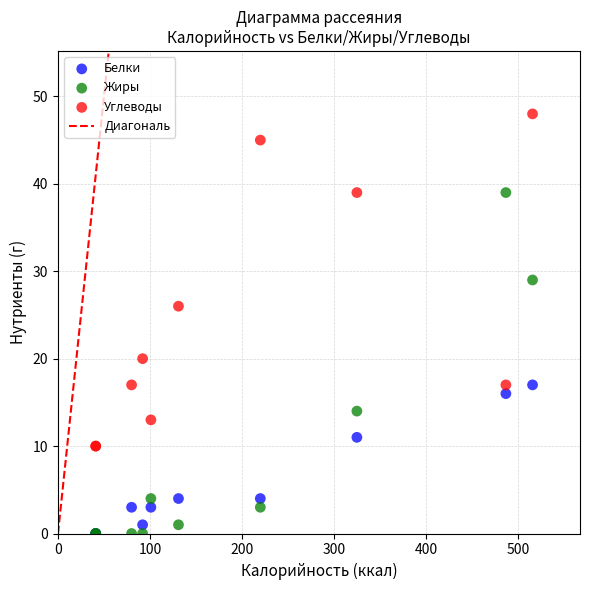

Across all series, what Y value is closest to 24?

26